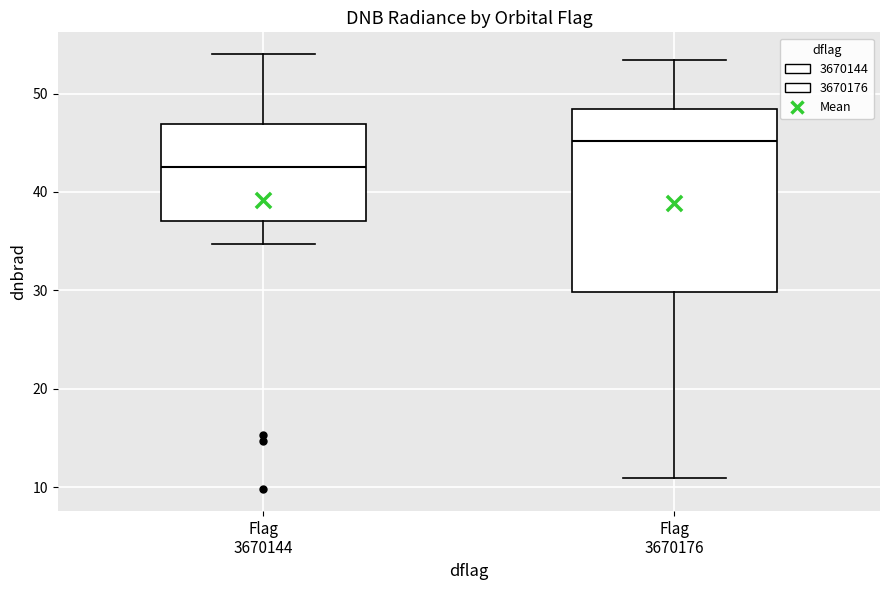

Reading left to right, transcribe this box plot: for each box, give where its median line is, the range the box spans, and where its two whiskers end, as read against the y-axis. The values are not printed on the chart, so give them approximately, as read against the axis.

Flag 3670144: median 43, box 37 to 47, whiskers 35 to 54
Flag 3670176: median 45, box 30 to 48, whiskers 11 to 53